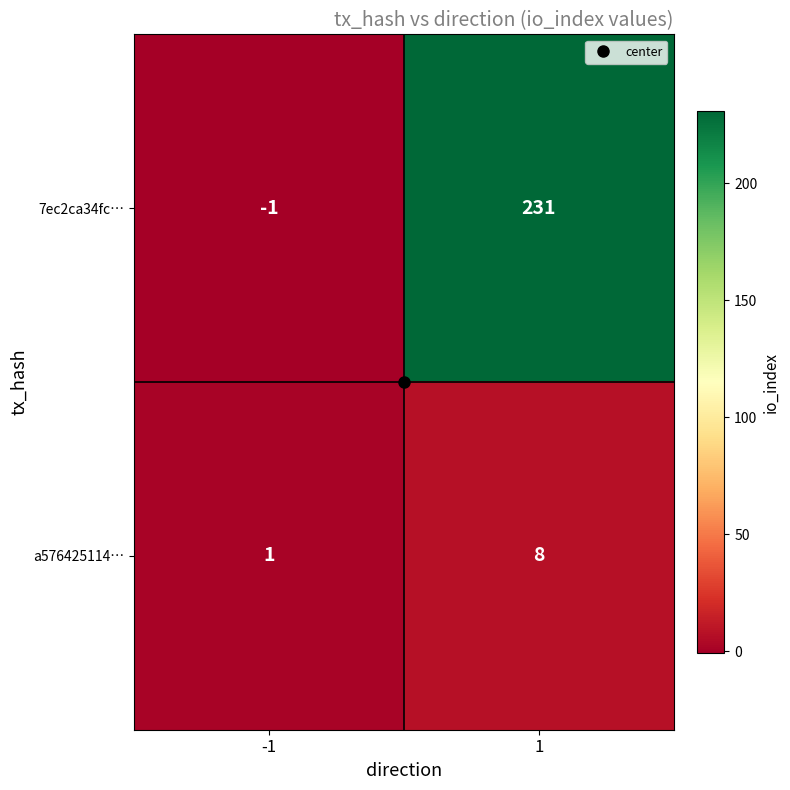

The value of a576425114… at 1 is 8. True or false?

True